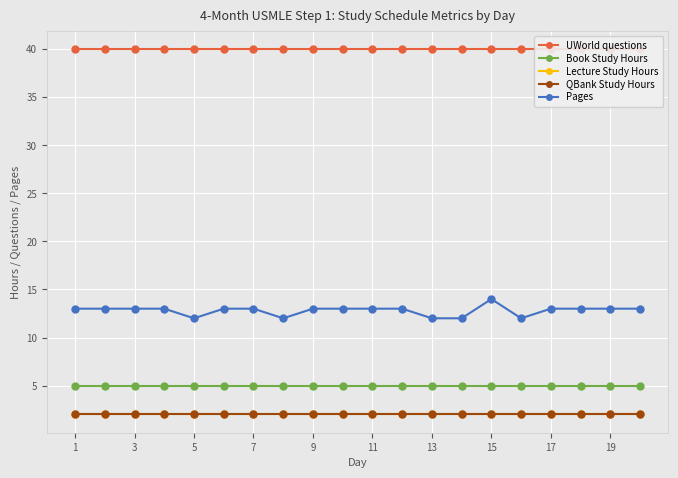

True or false: Book Study Hours and Pages cross at least once.

False